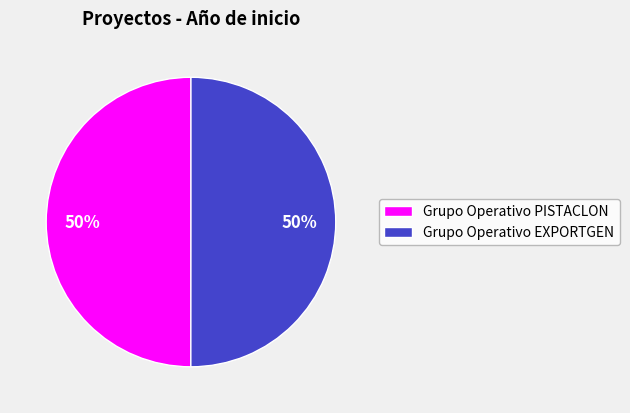

True or false: Grupo Operativo EXPORTGEN accounts for 50% of the total.

True